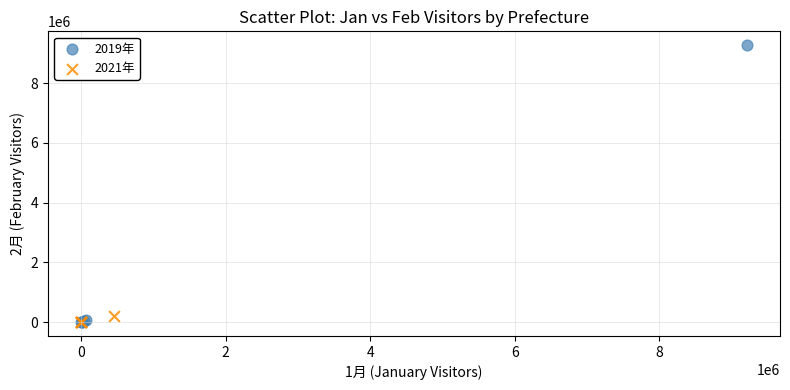

Which series reaches the maximum Y coordinate?

2019年